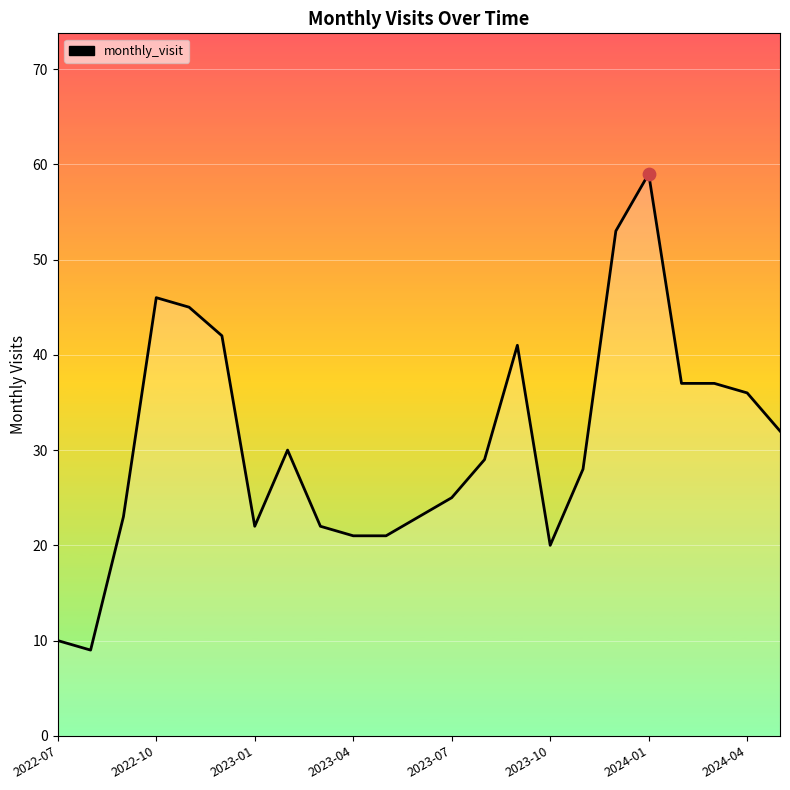

What is the maximum value shown in the chart?

59